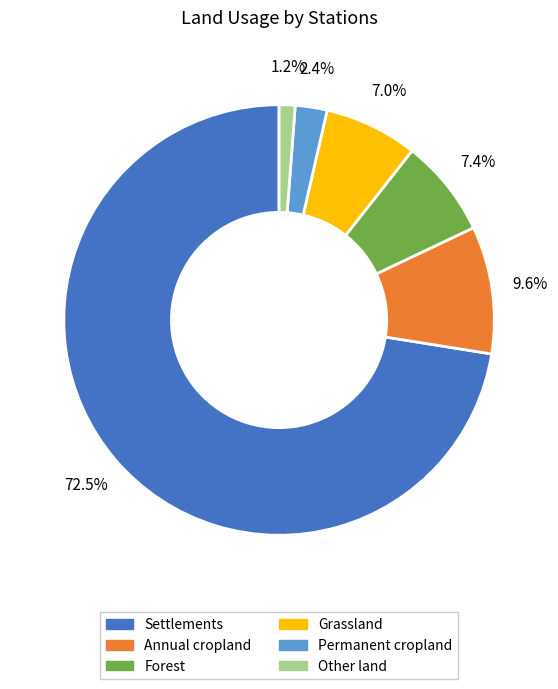

What is the ratio of the value at Annual cropland to the value at Forest?

1.3